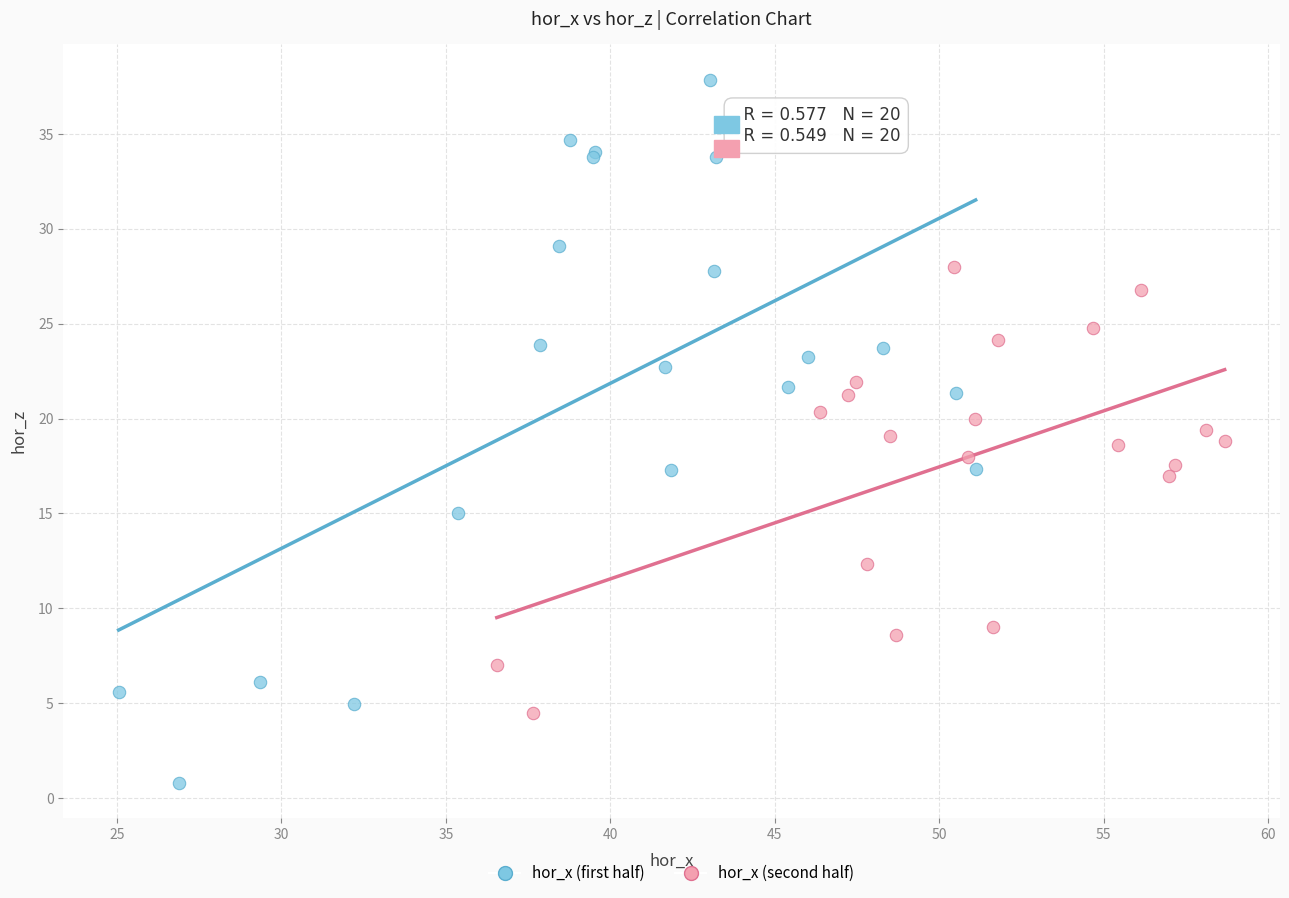

Which series has the widest spread of Y values?

hor_x (first half)